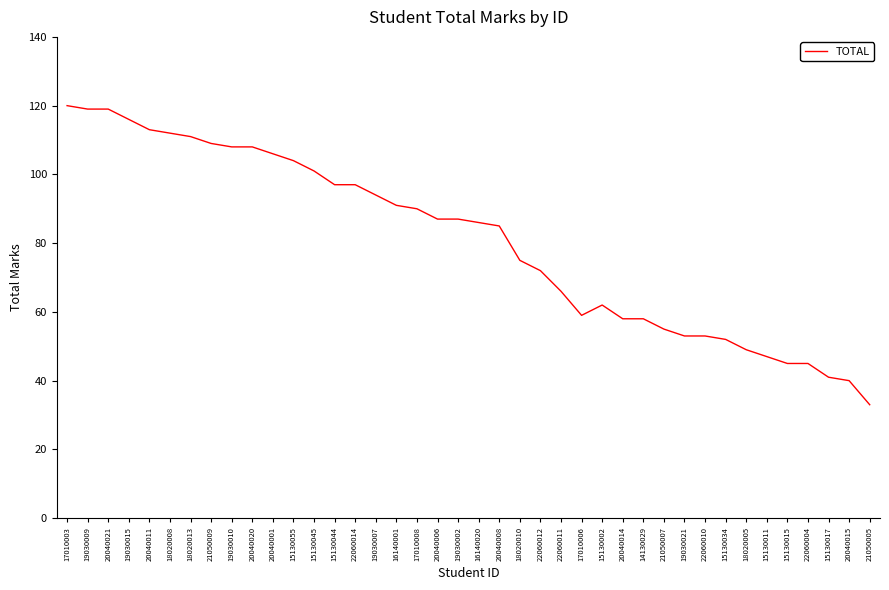

What position from the right is 15130015?

5